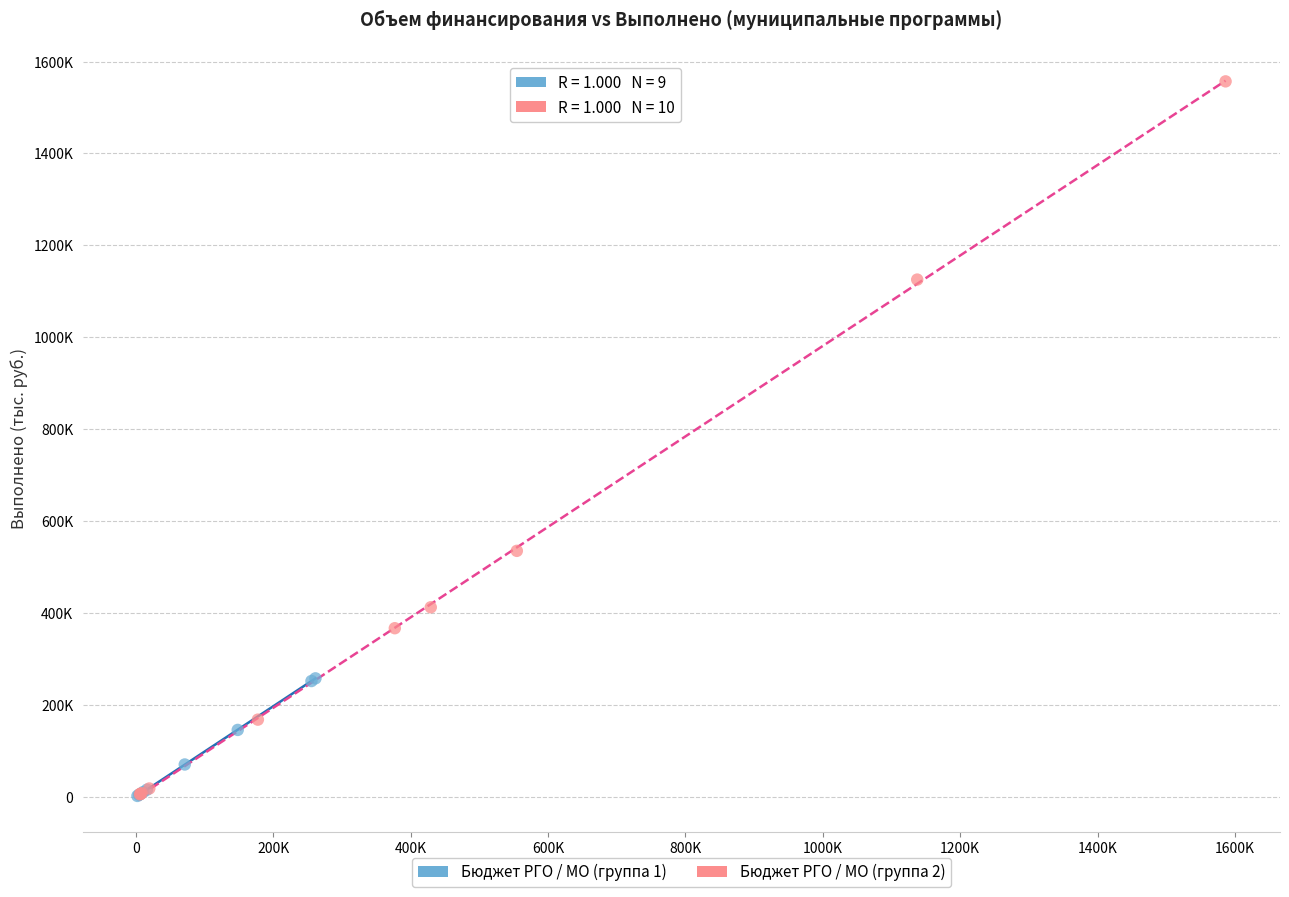

Which series has the widest spread of Y values?

Бюджет РГО / МО (группа 2)